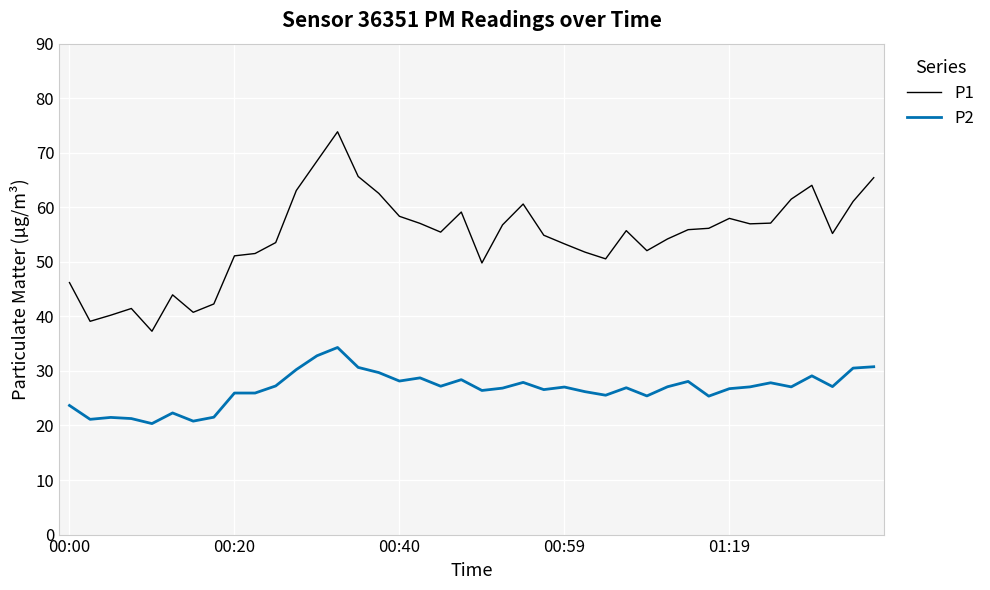

Count the number of data series in this chart.

2